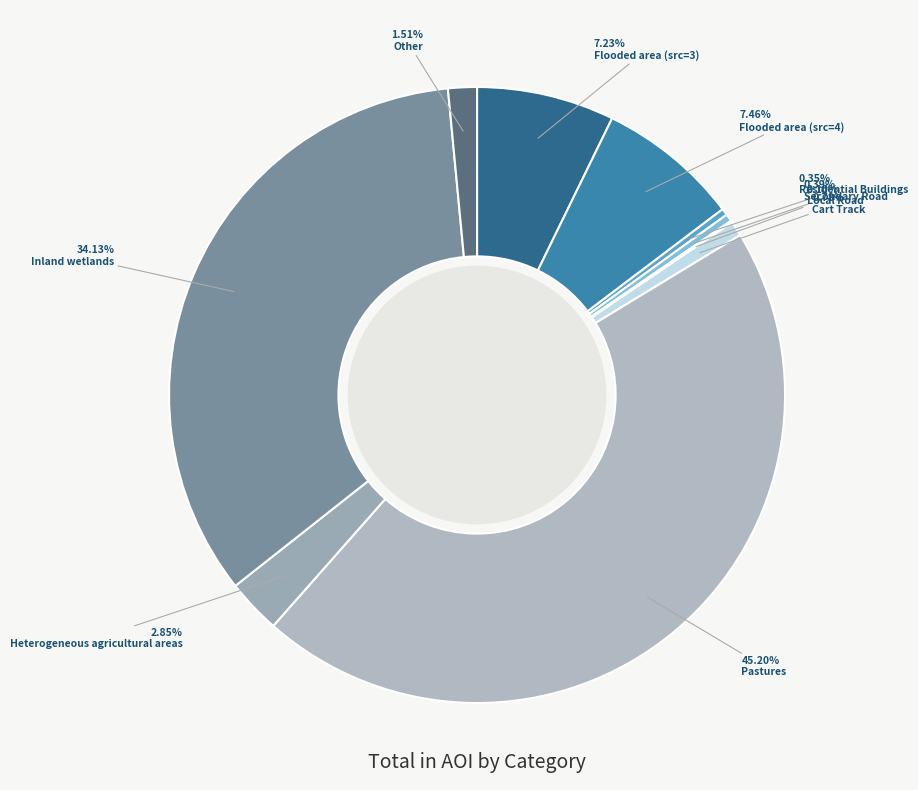

To the nearest percent, what is the difference between the largest and smallest slice percentages?

45%